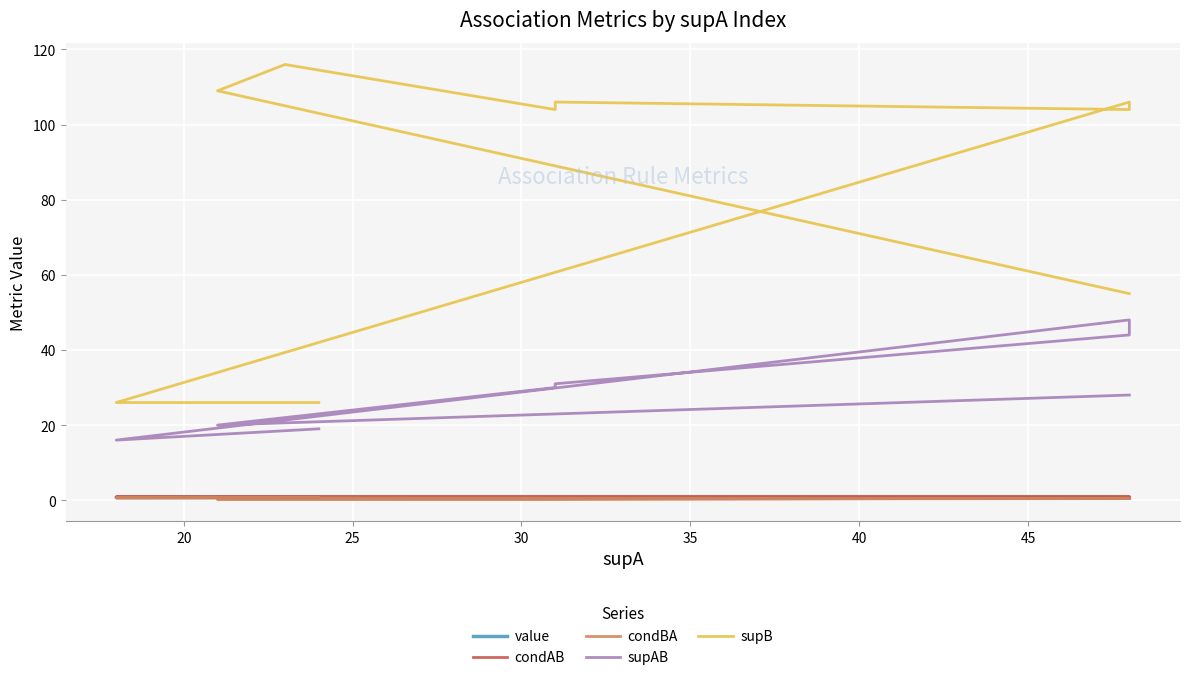

True or false: condBA and value cross at least once.

False